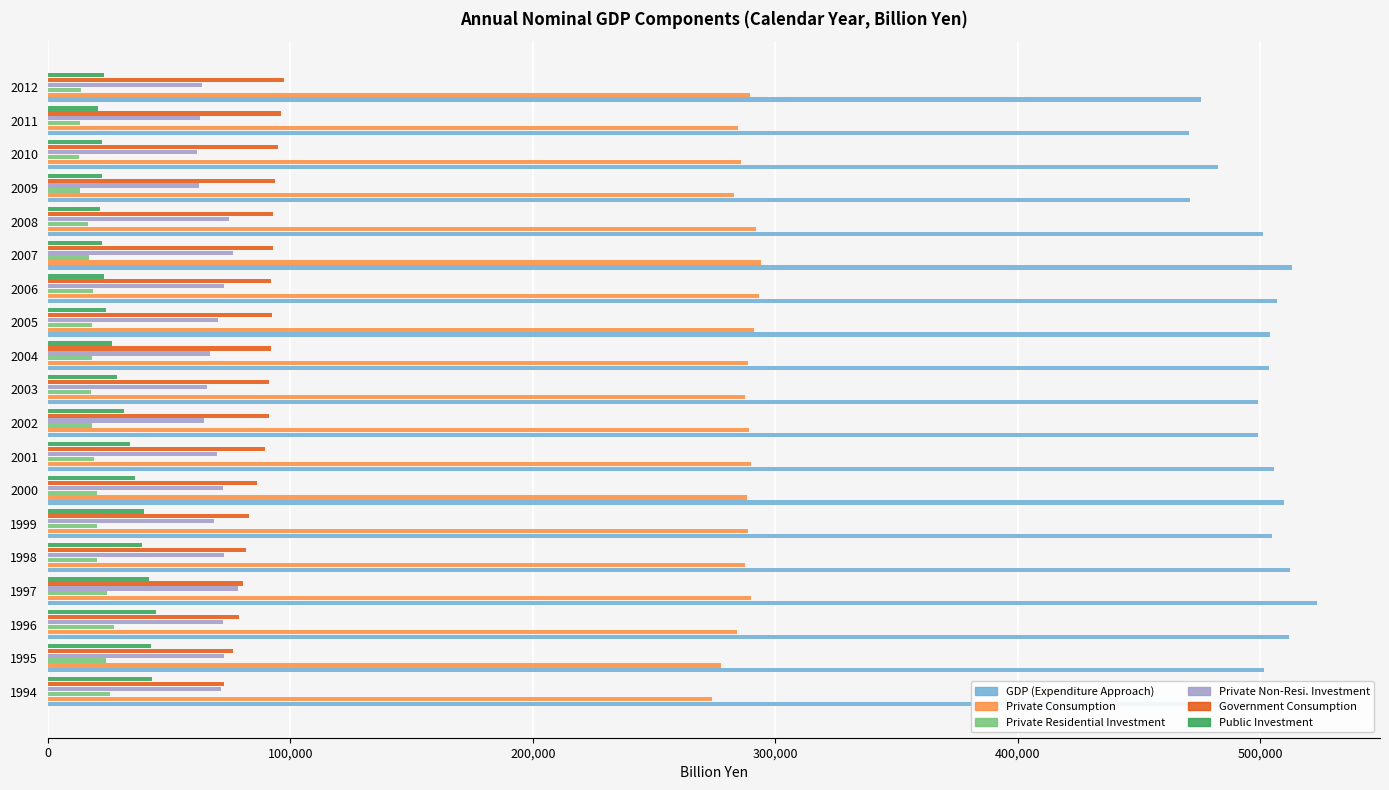

What is the difference between the maximum and minimum values in the Private Non-Resi. Investment series?

16757.2